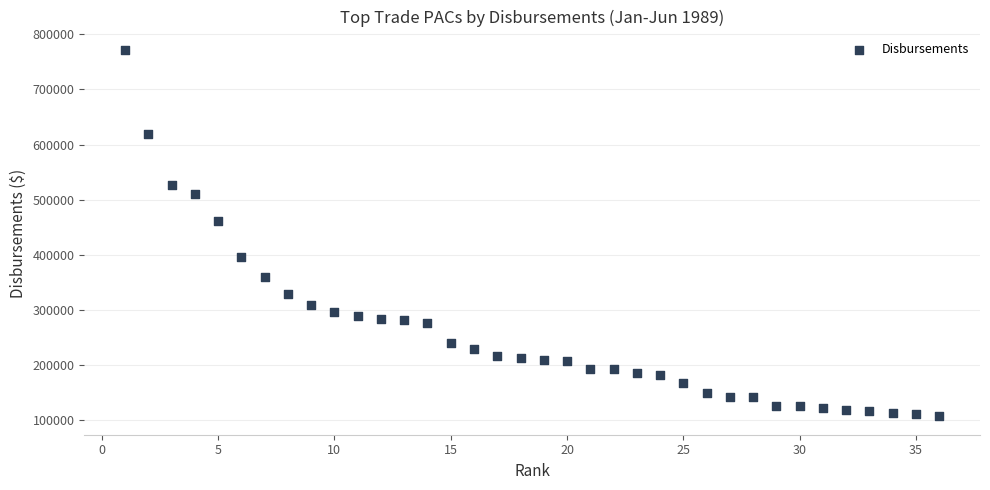

What Y value in the scatter plot is closest to 439374?

460950